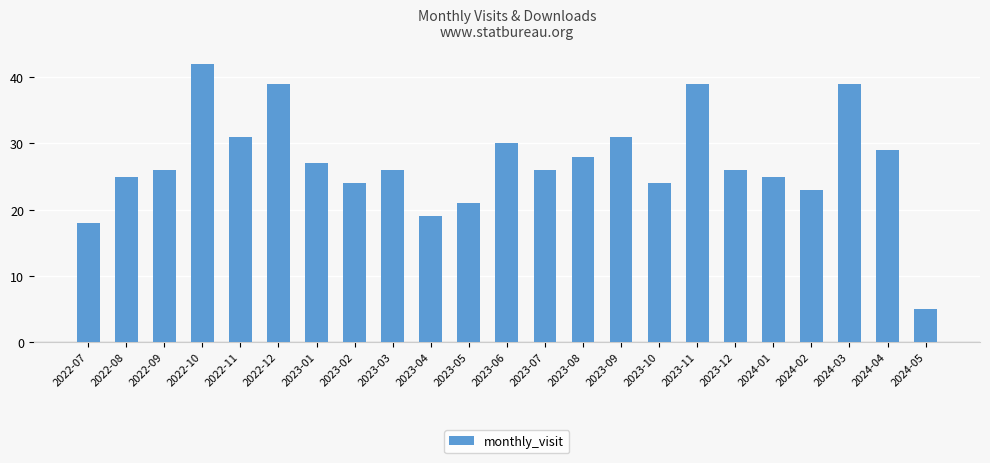

The value at 2023-08 is 28. True or false?

True